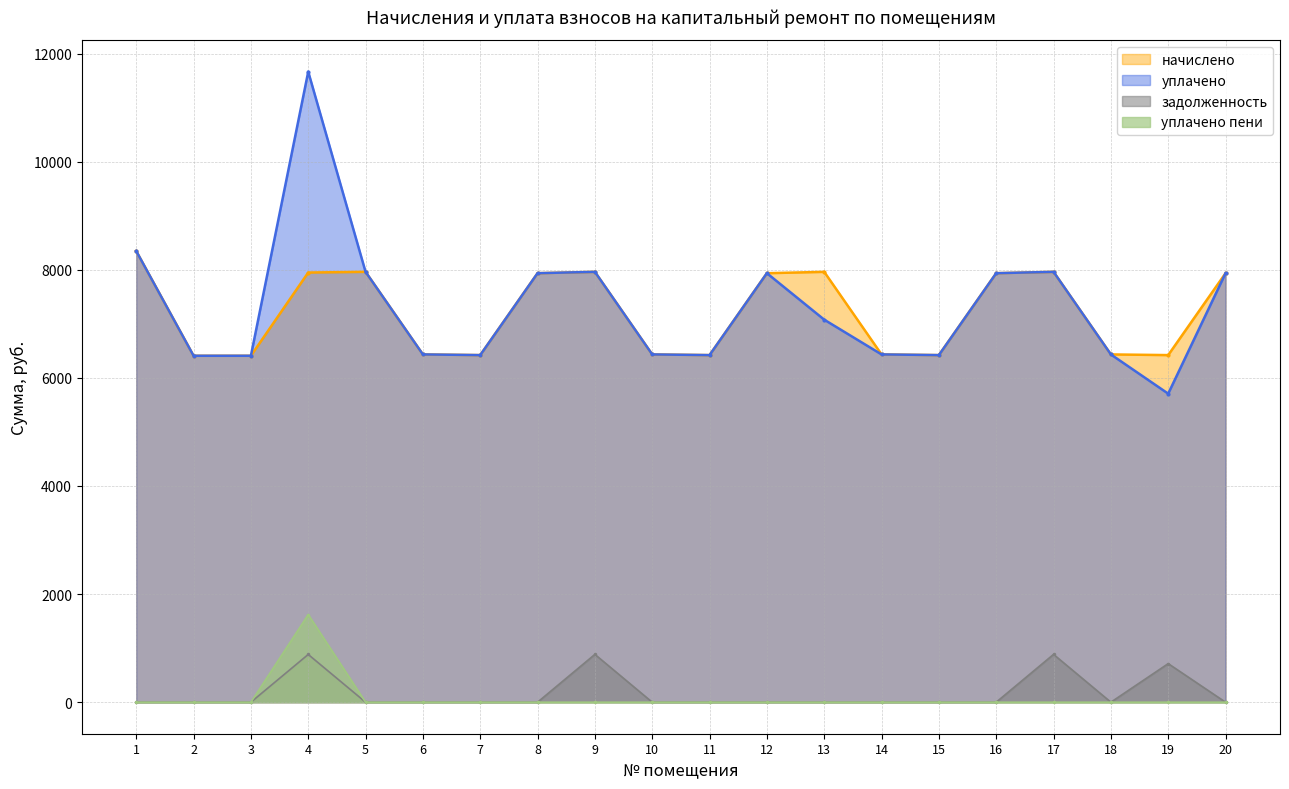

At which label does начислено first exceed 7936?

1